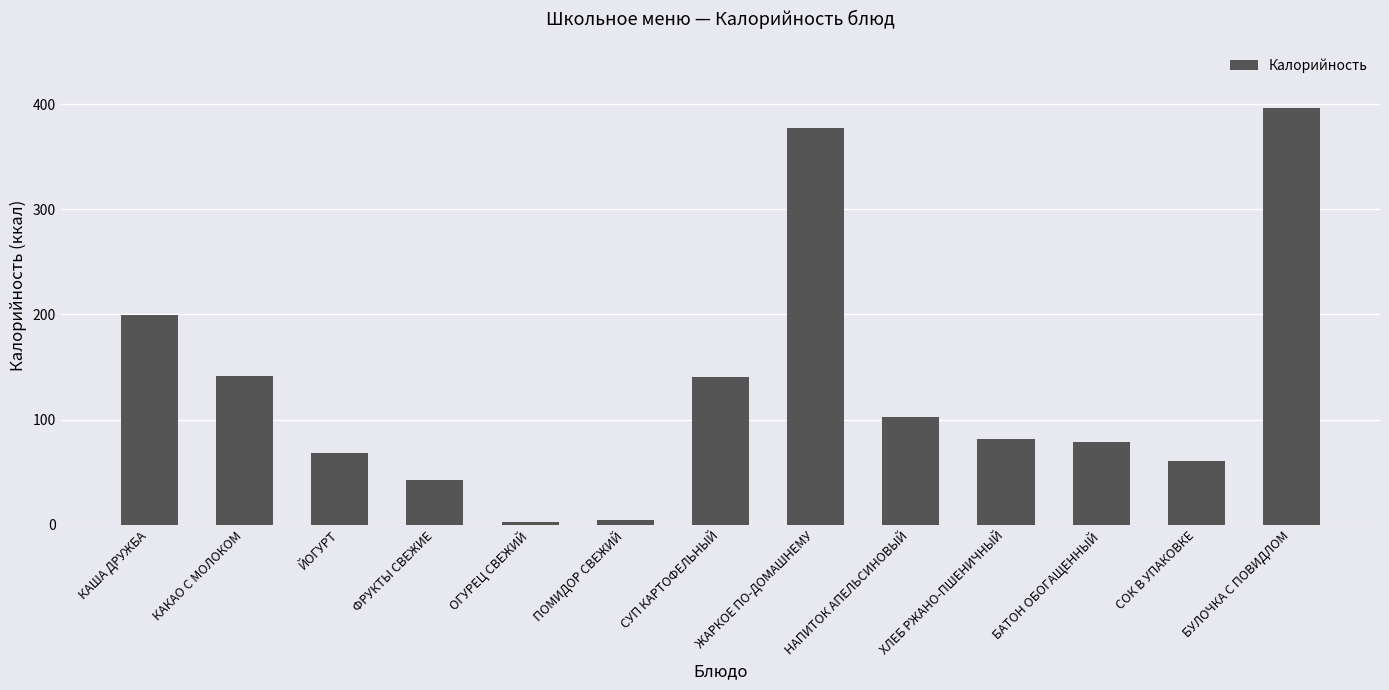

What is the smallest value displayed?

2.4